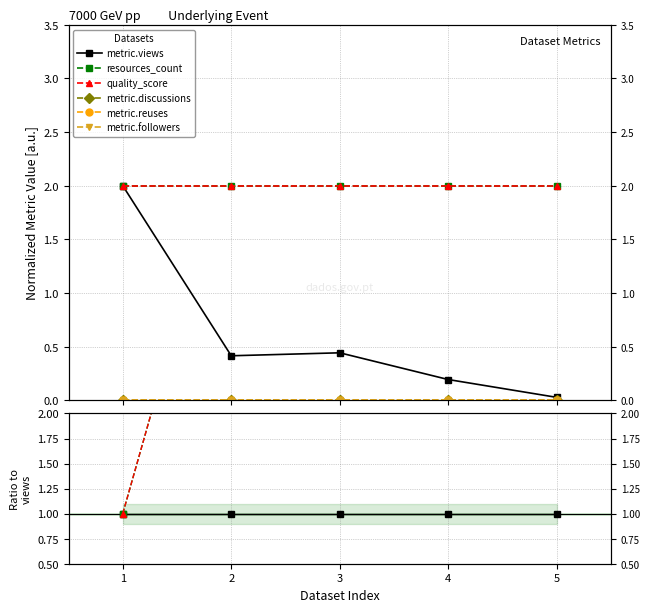

What are all the series names shown in the legend?

metric.views, resources_count, quality_score, metric.discussions, metric.reuses, metric.followers